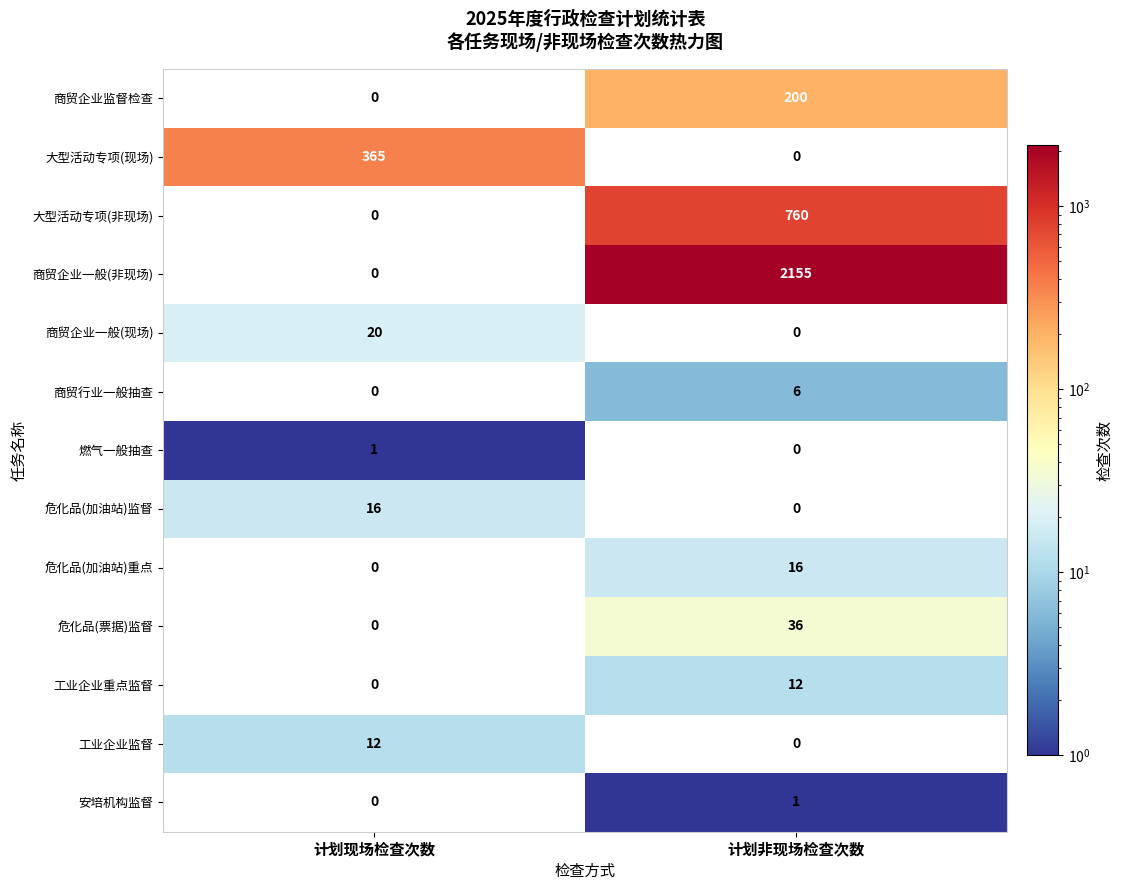

What is the sum of the 危化品(加油站)监督 values at 计划非现场检查次数 and 计划现场检查次数?

16